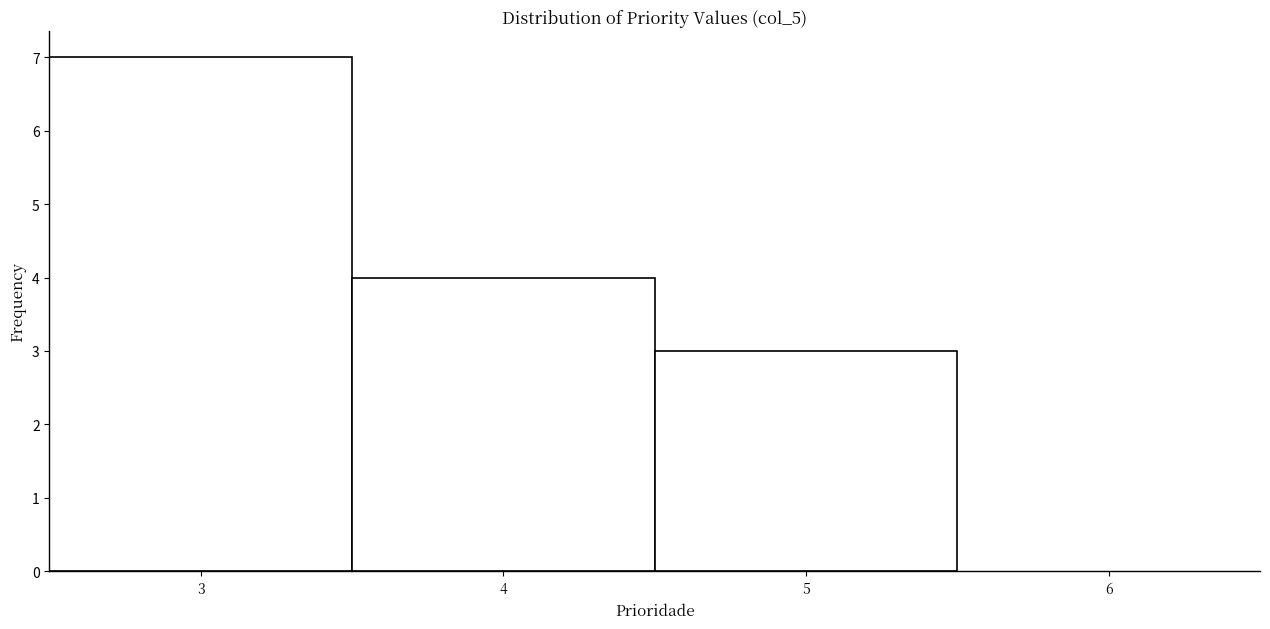

How tall is the bar that spans 2.5 to 3.5 on the x-axis? The values are not printed on the chart, so give them approximately, as read against the axis.

7